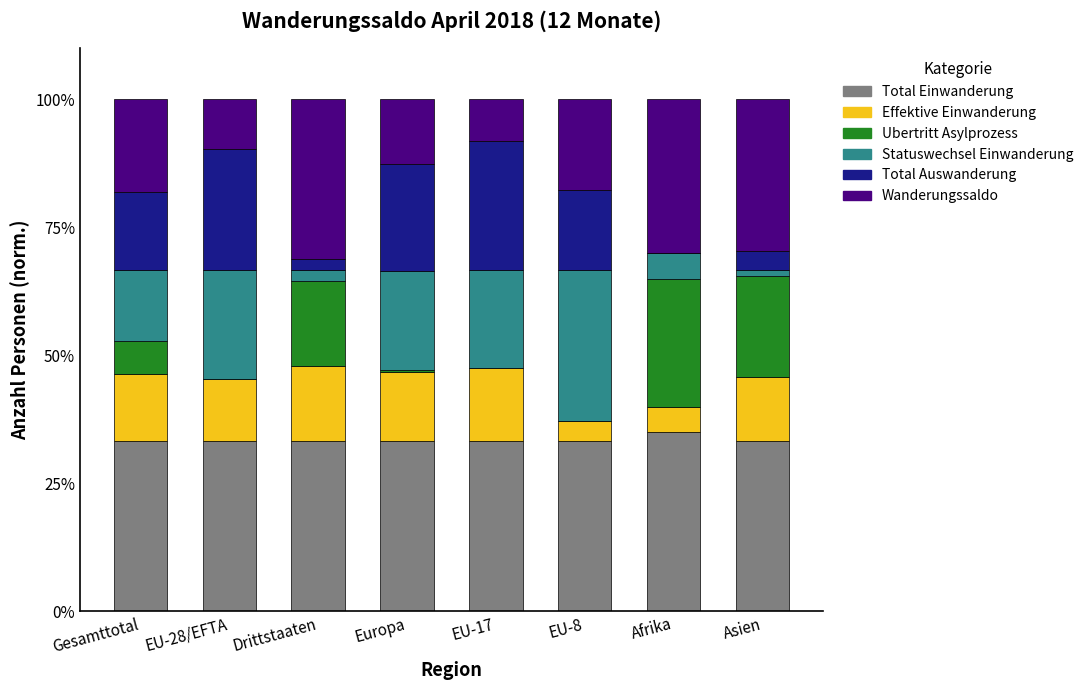

What is the total value across all series at Afrika?

100.0